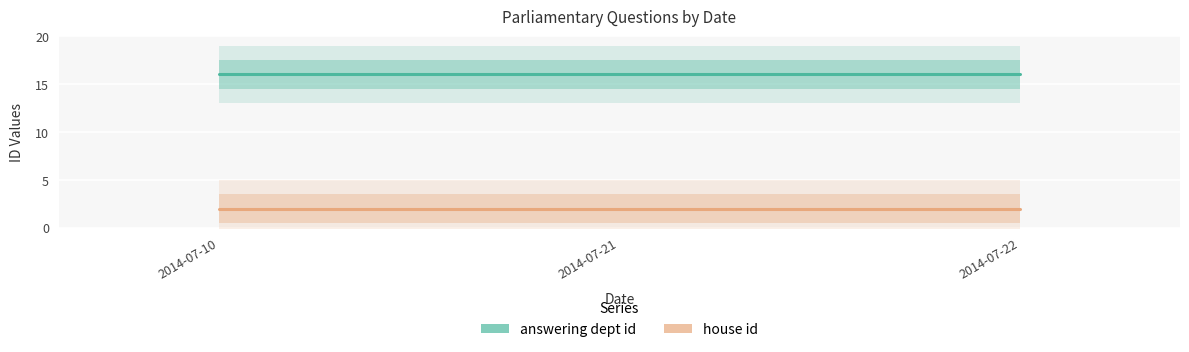

What are all the series names shown in the legend?

answering dept id, house id